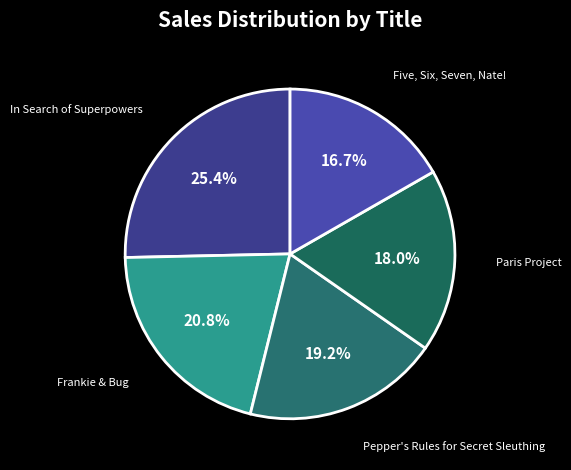

Approximately how many times larger is the value at Paris Project compared to Frankie & Bug?

0.9